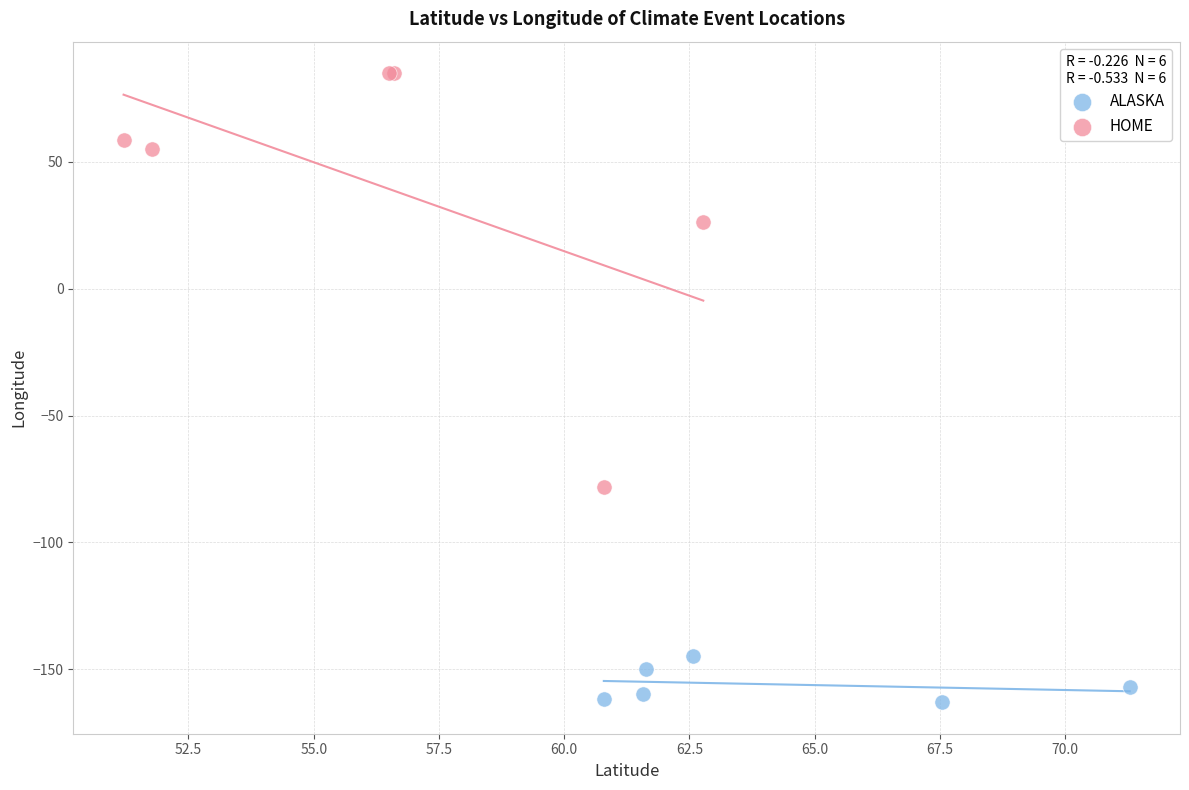

Which series reaches the minimum Y coordinate?

ALASKA